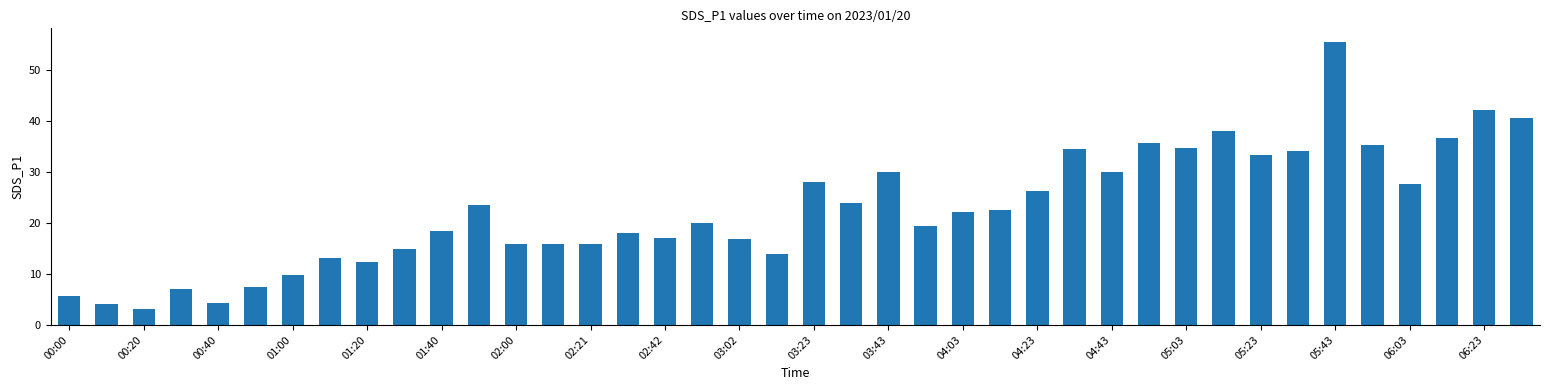

What is the average value?

22.7